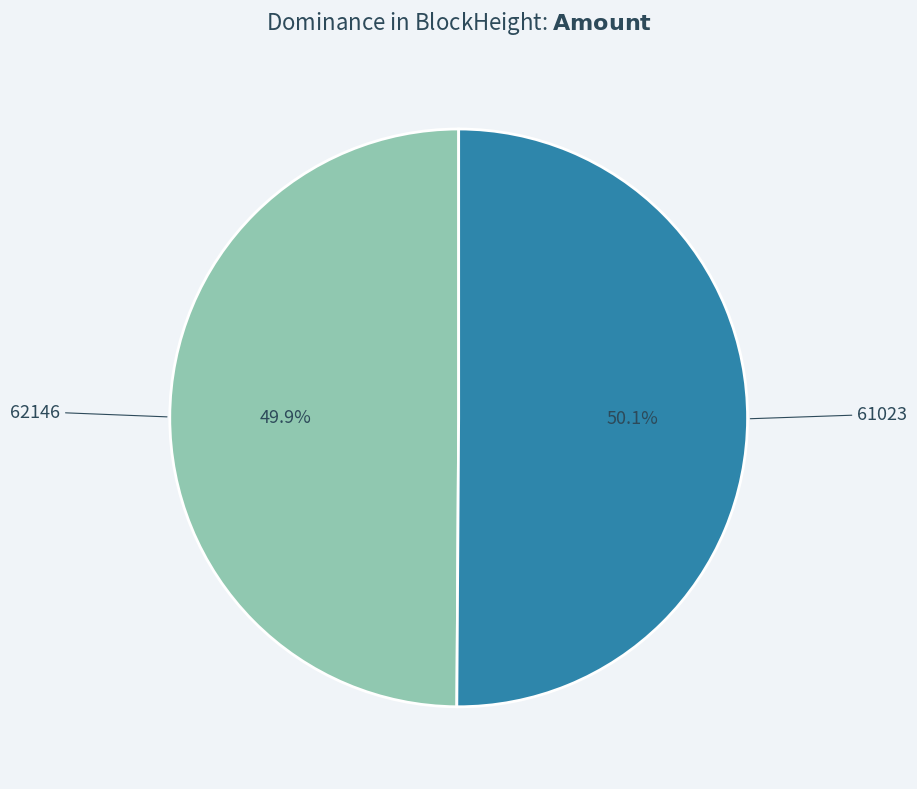

Does any single category account for the majority?

Yes